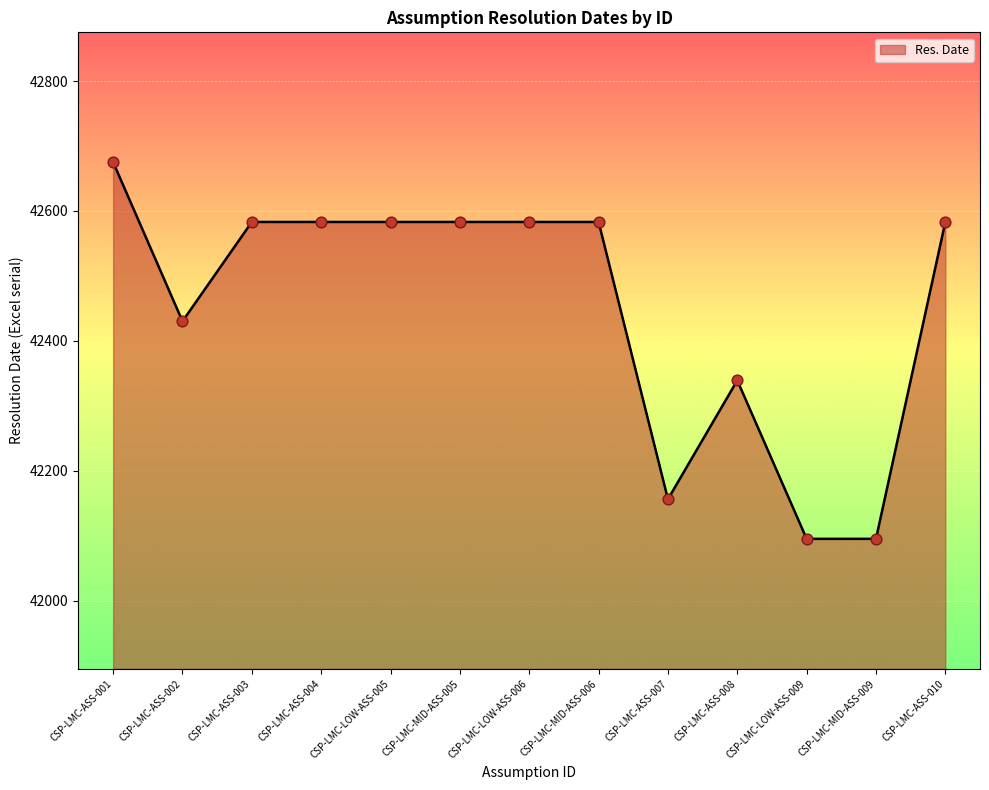

Approximately how many times larger is the value at CSP-LMC-LOW-ASS-009 compared to CSP-LMC-MID-ASS-006?

1.0